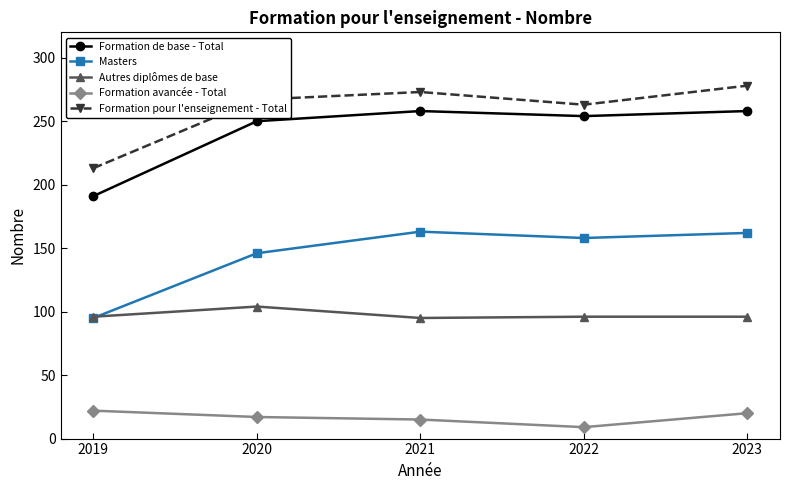

What is the sum of all Formation avancée - Total values?

83